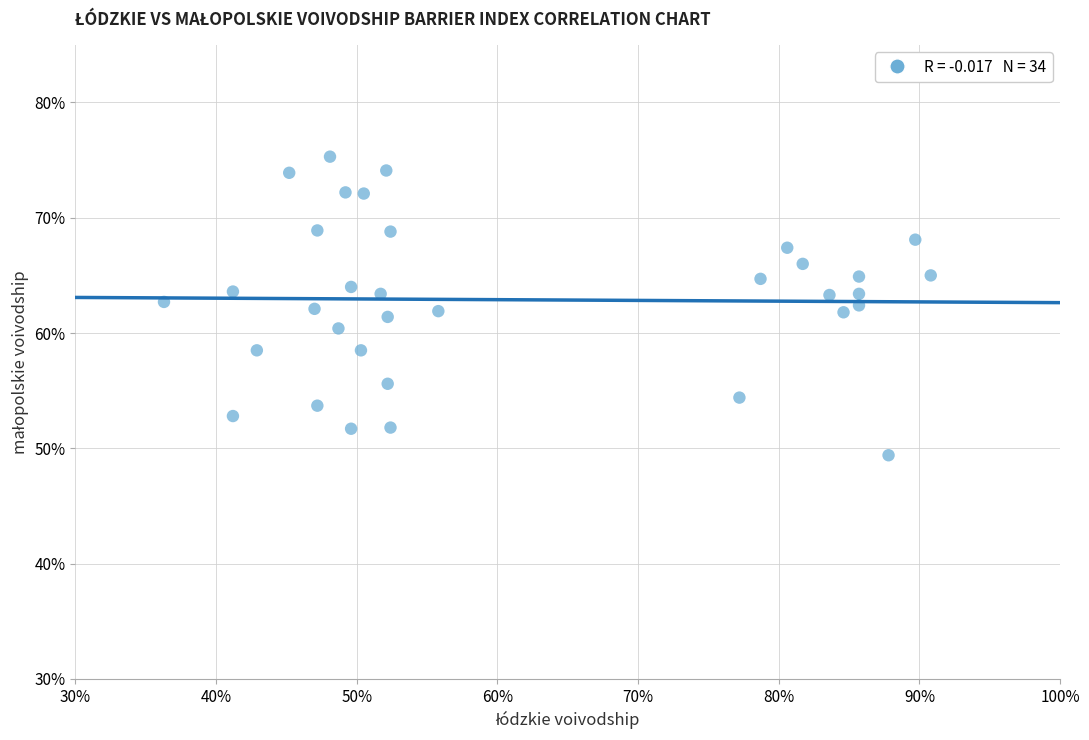

What is the range of Y values (max minus min)?

25.9